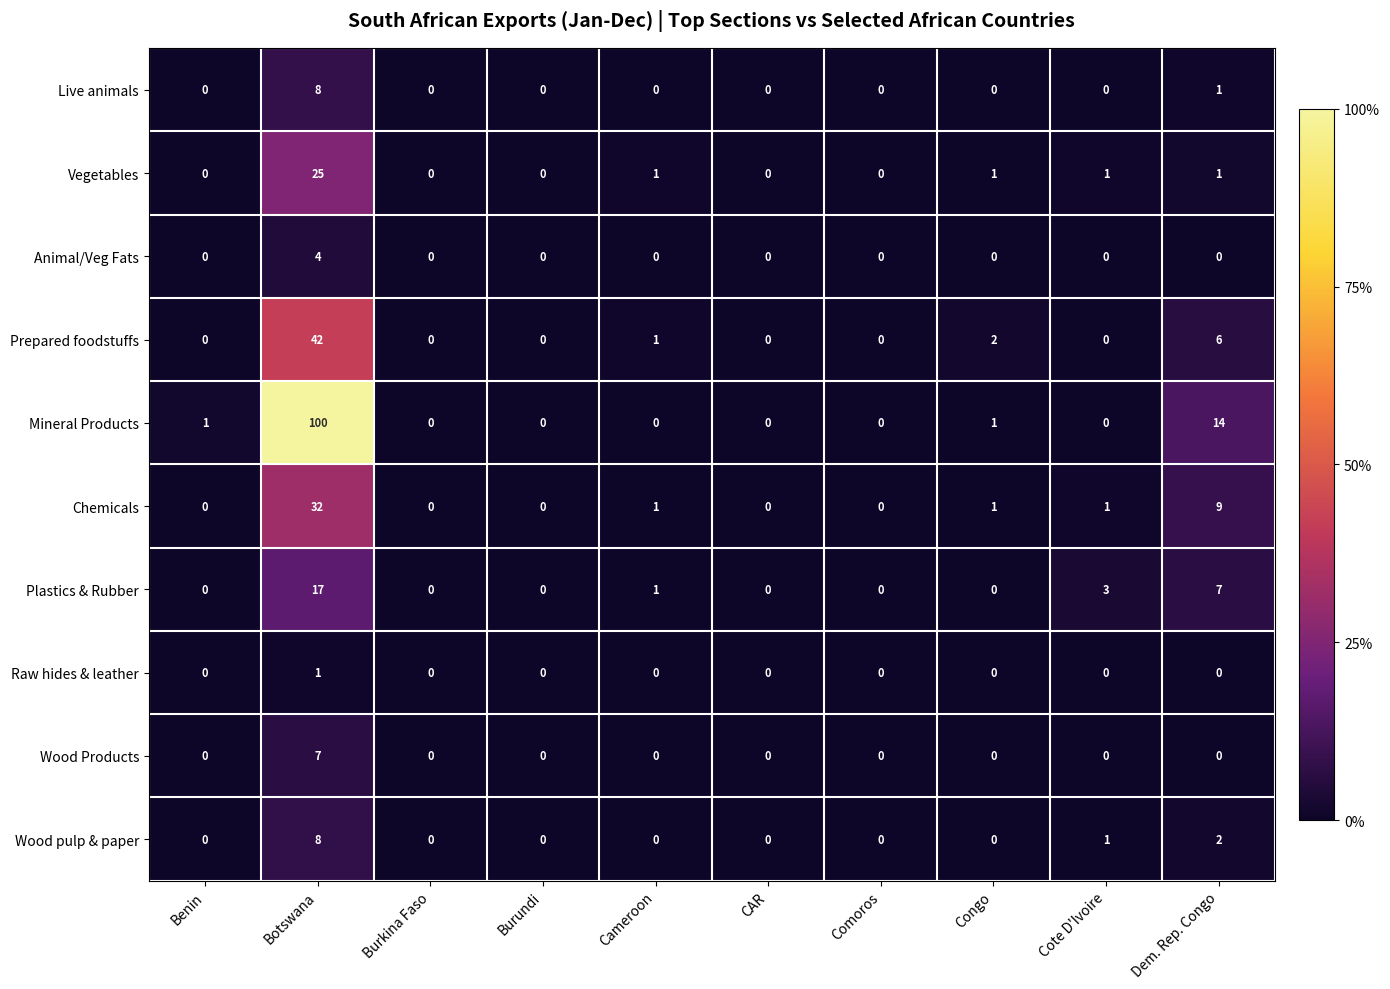

Which series has the widest spread of values?

Mineral Products